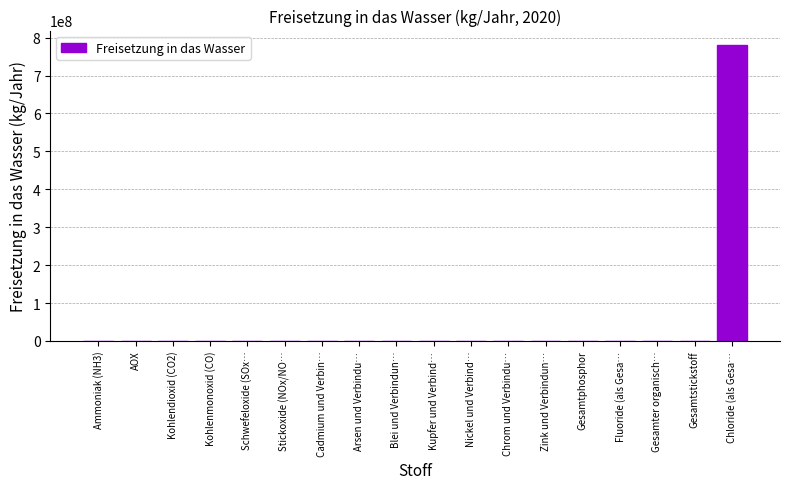

What is the difference between the values at Gesamtstickstoff and AOX?

437000